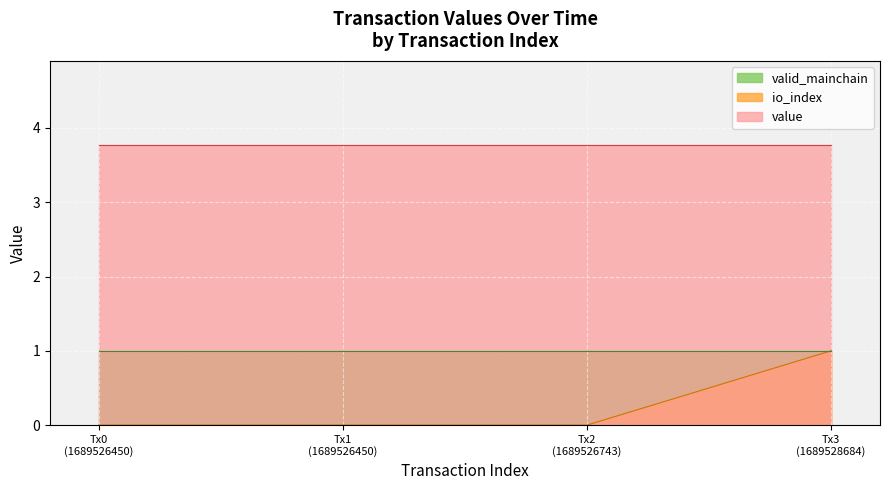

What is the difference between the highest and lowest values at 1689528684?

2.8